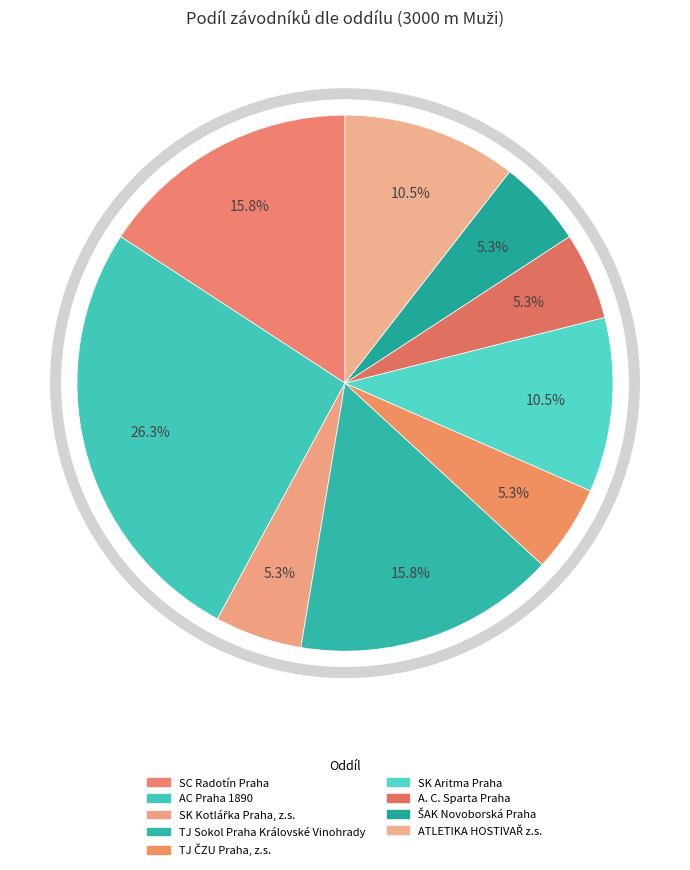

Combined, do AC Praha 1890 and ATLETIKA HOSTIVAŘ z.s. account for over 50%?

No